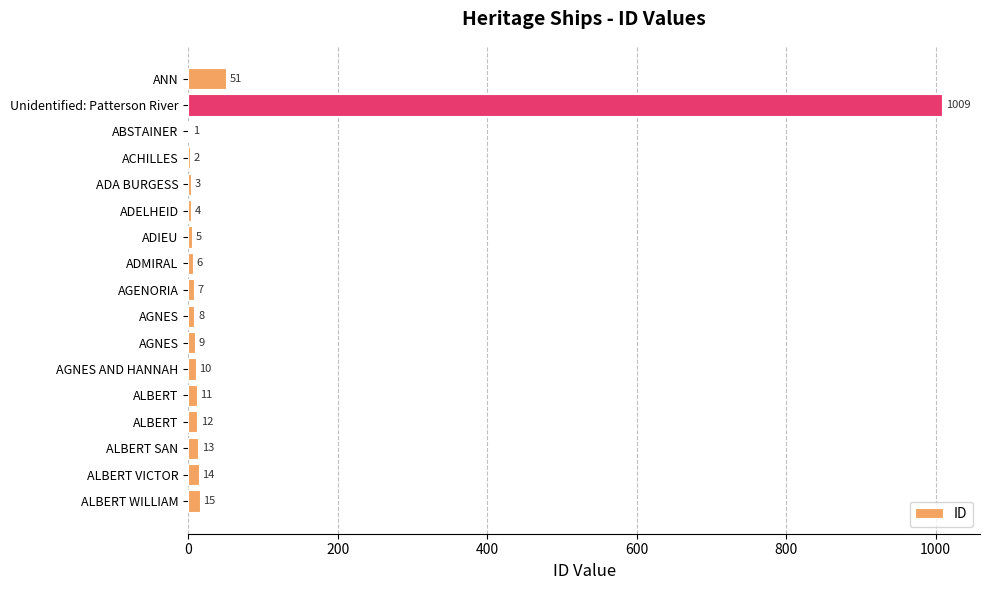

At which category does the chart reach its peak across all series?

Unidentified: Patterson River